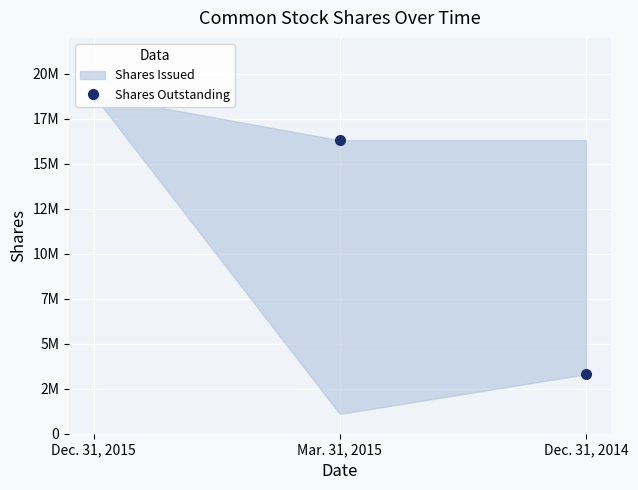

What position from the right is Dec. 31, 2014?

1